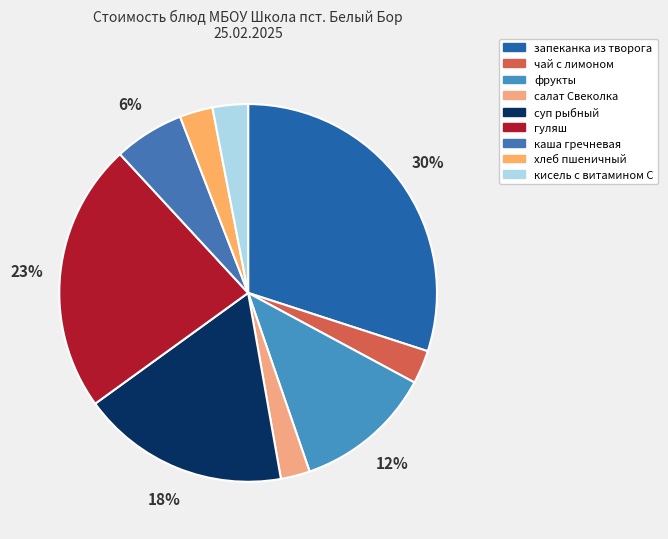

What is the total percentage of запеканка из творога and хлеб пшеничный?

32.8%